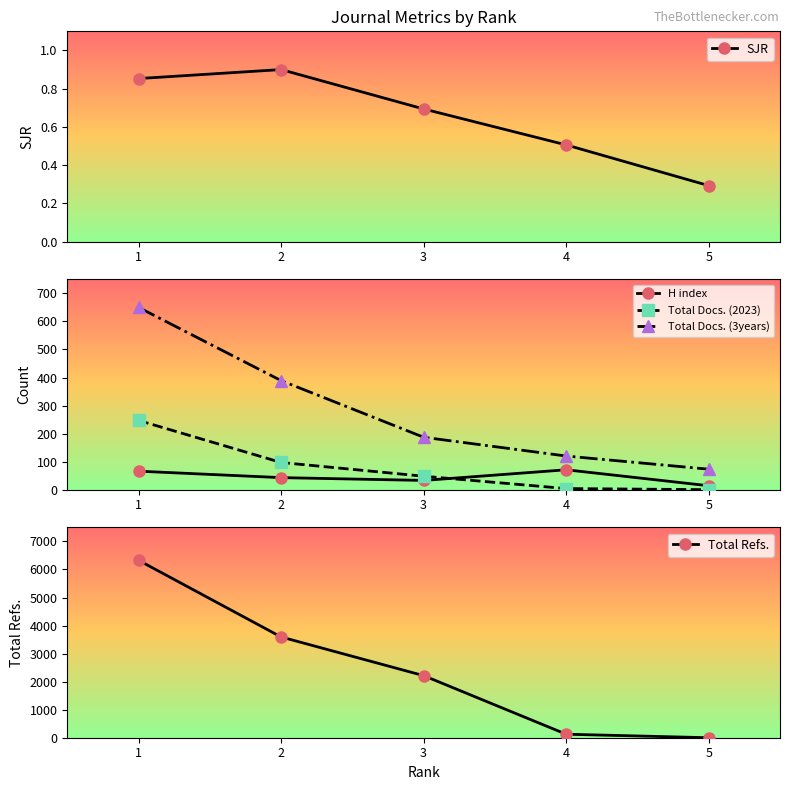

Which series has the widest spread of values?

Total Refs.